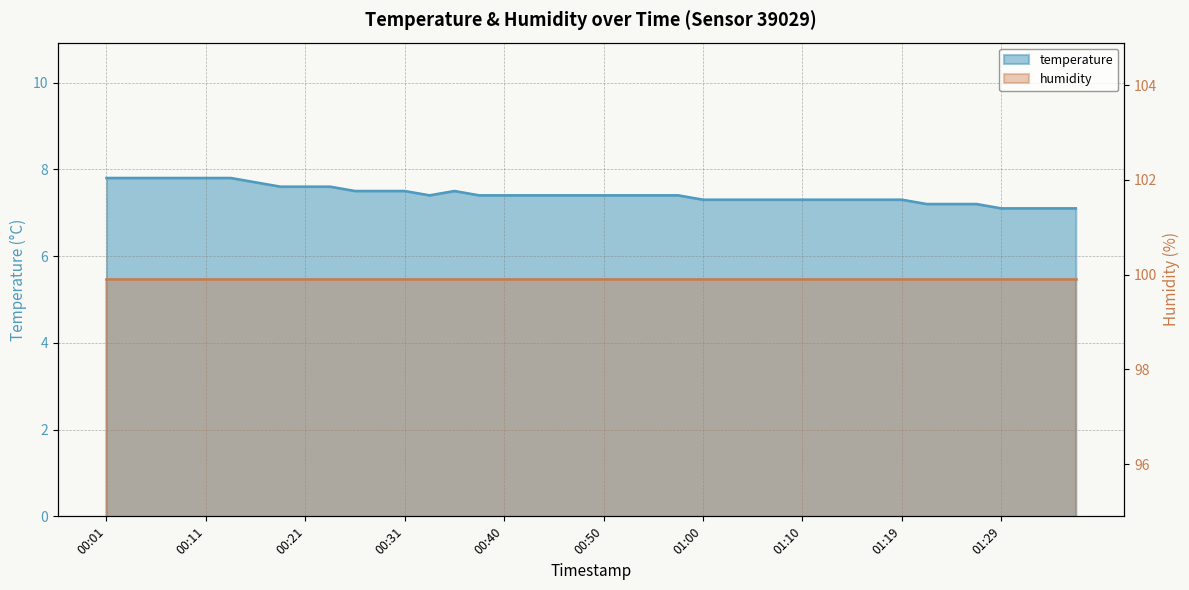

List the labels in order of value, largest first.

00:01, 00:04, 00:06, 00:09, 00:11, 00:14, 00:16, 00:18, 00:21, 00:23, 00:26, 00:28, 00:31, 00:35, 00:33, 00:38, 00:40, 00:43, 00:45, 00:48, 00:50, 00:52, 00:55, 00:57, 01:00, 01:02, 01:05, 01:07, 01:10, 01:12, 01:14, 01:17, 01:19, 01:22, 01:24, 01:27, 01:29, 01:31, 01:34, 01:36